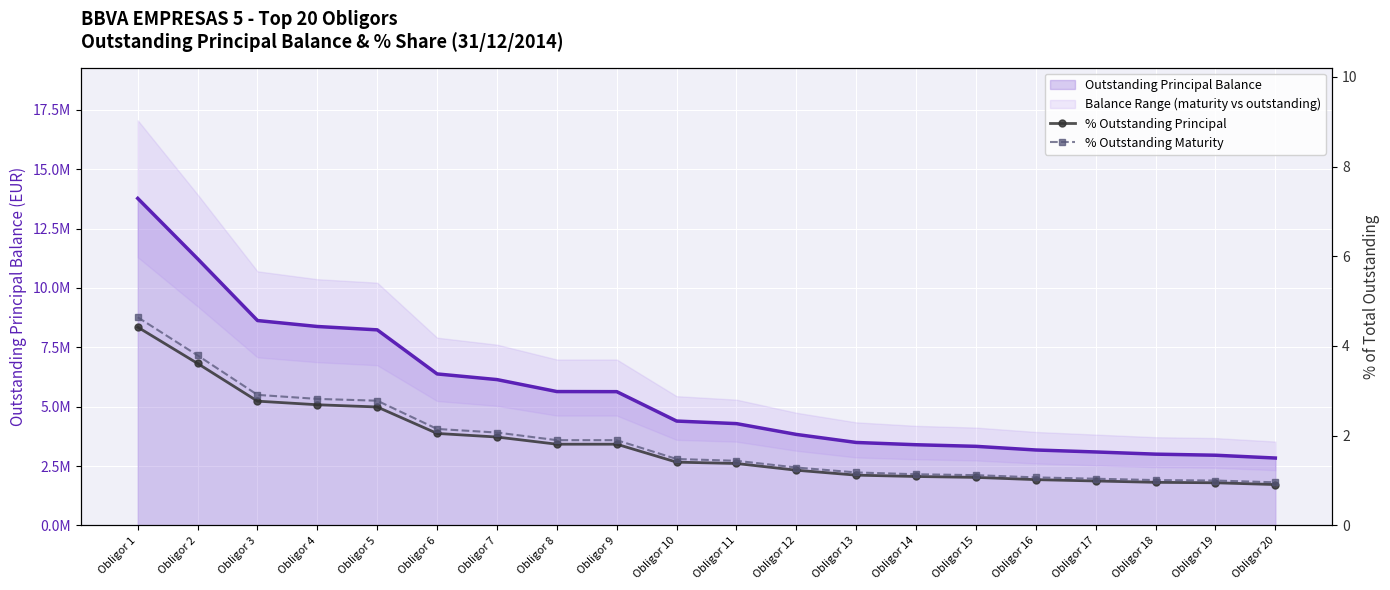

At how many categories does at least one series exceed 2?

7